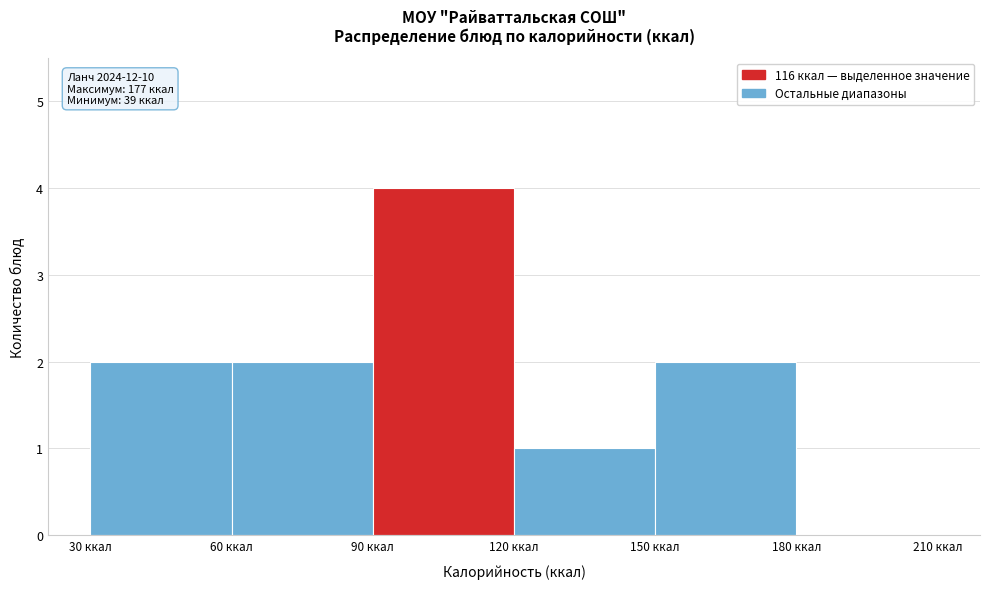

Which range on the x-axis has the tallest bar?

90 to 120